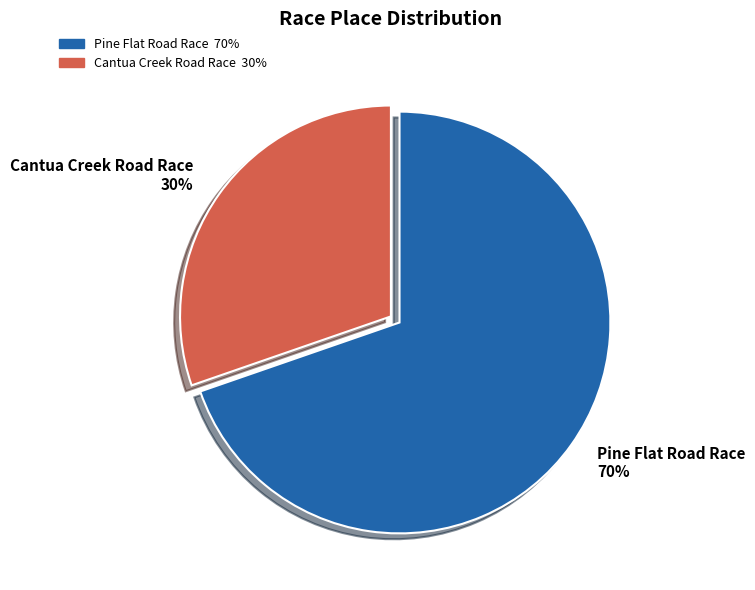

Combined, do Pine Flat Road Race 70% and Cantua Creek Road Race 30% account for over 50%?

Yes